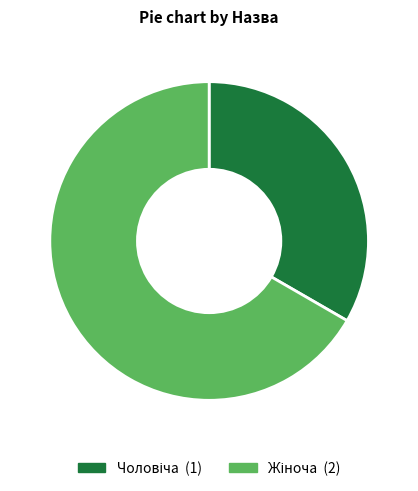

Is there any slice that represents more than half of the pie?

Yes